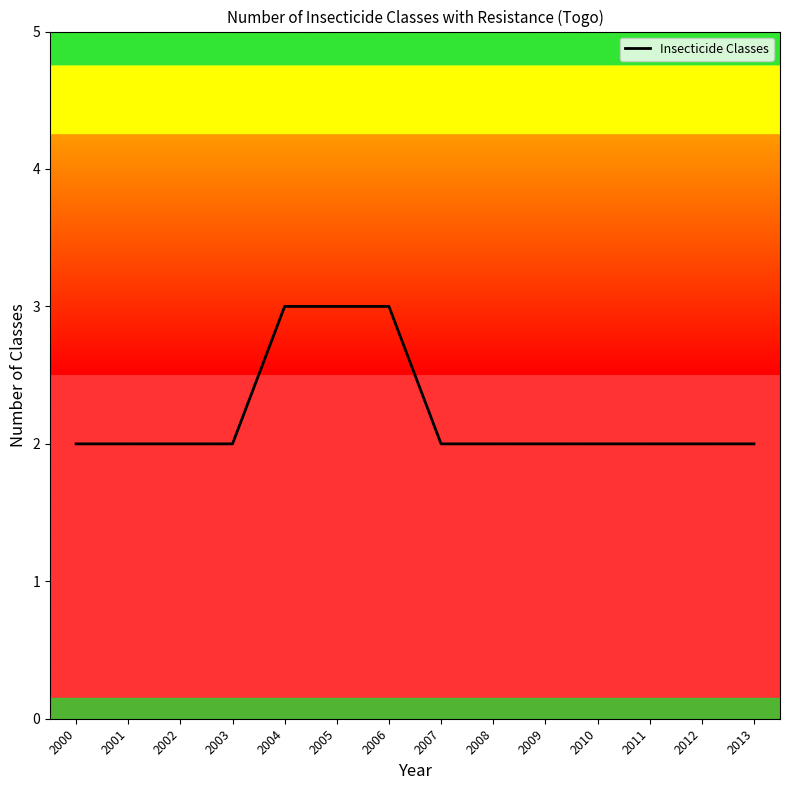

Reading right to left, transcribe all the data shown in this chart.

2013=2	2012=2	2011=2	2010=2	2009=2	2008=2	2007=2	2006=3	2005=3	2004=3	2003=2	2002=2	2001=2	2000=2